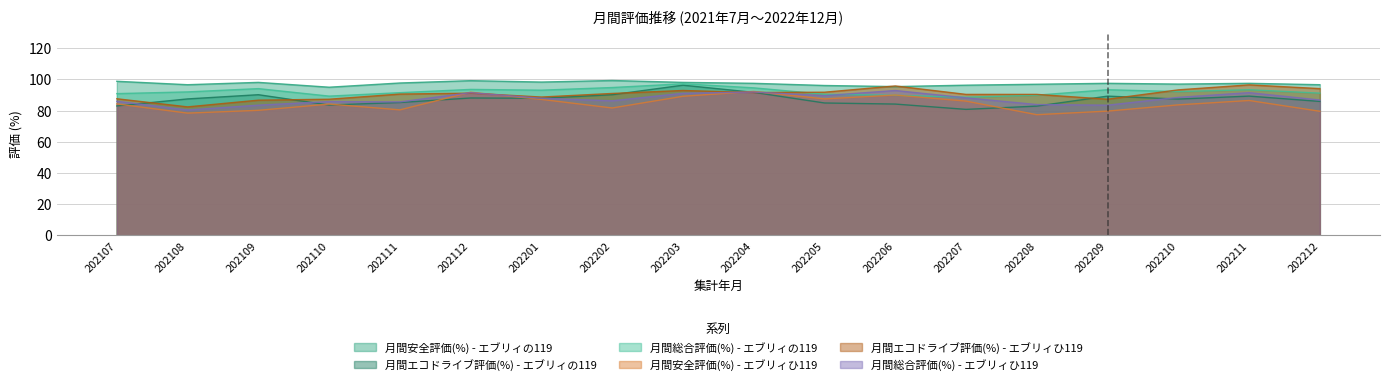

Does the chart display data point markers on the line(s)?

No